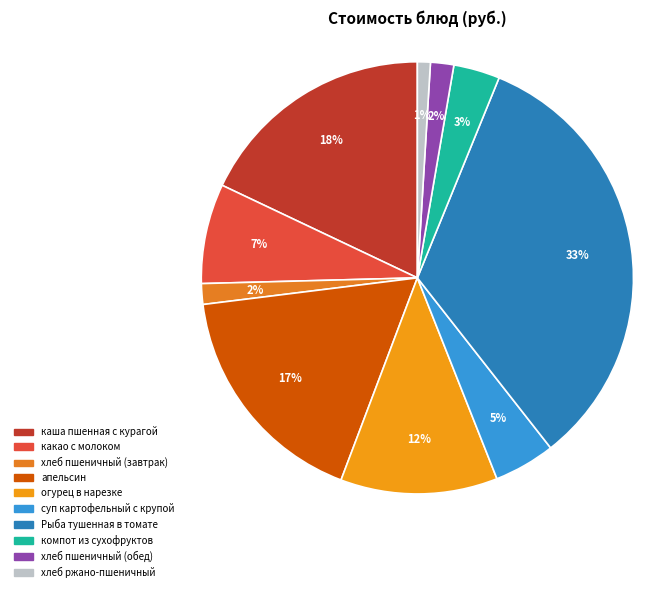

How many slices are in this pie chart?

10